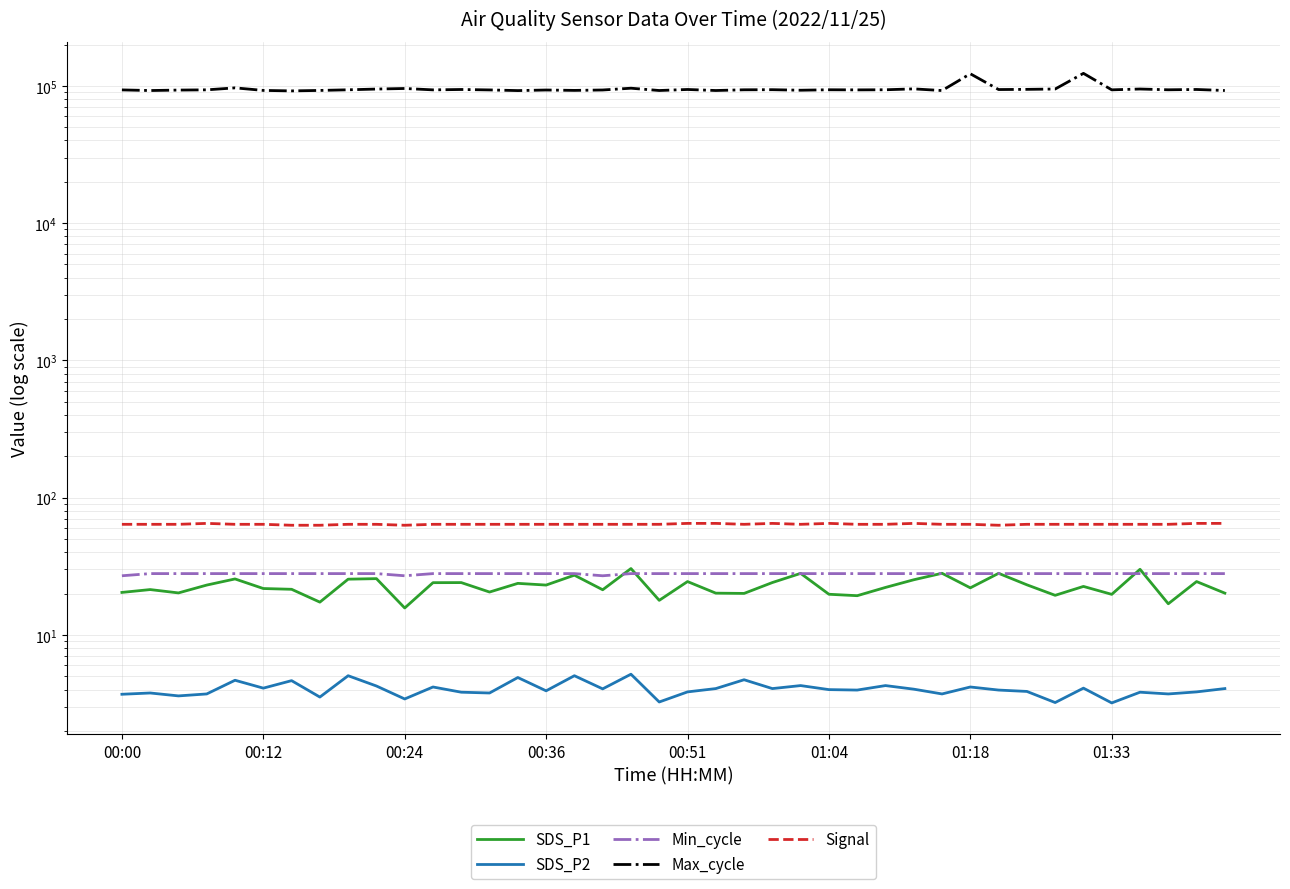

True or false: SDS_P1 has more than 1 points higher than both neighbors.

True